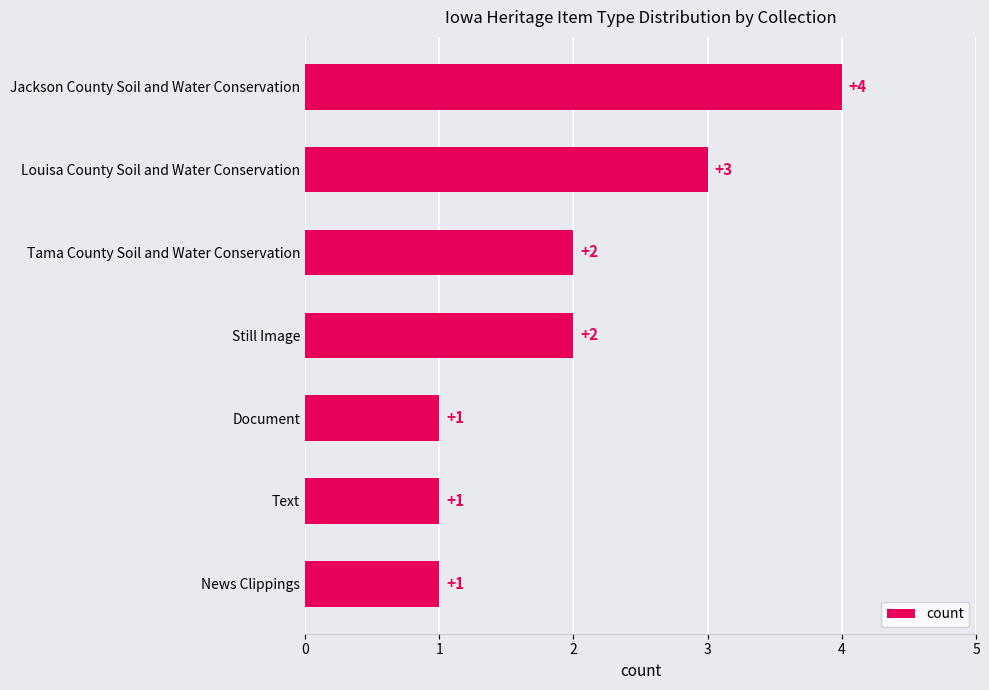

What is the difference between the maximum and minimum values?

3